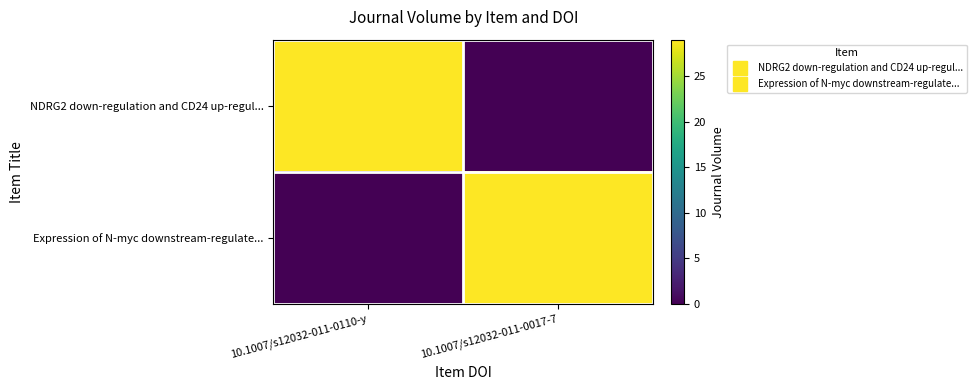

Which has a higher value, 10.1007/s12032-011-0110-y or 10.1007/s12032-011-0017-7?

10.1007/s12032-011-0110-y